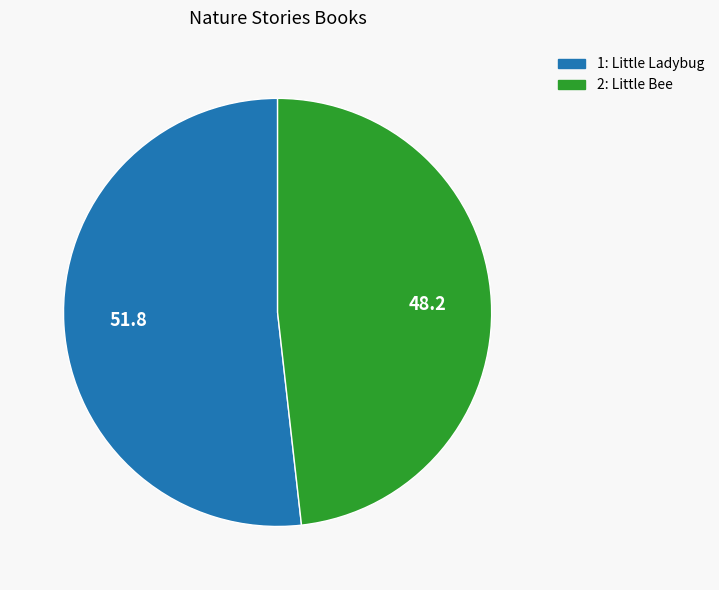

Is it true that 2: Little Bee is 48% of the pie?

True